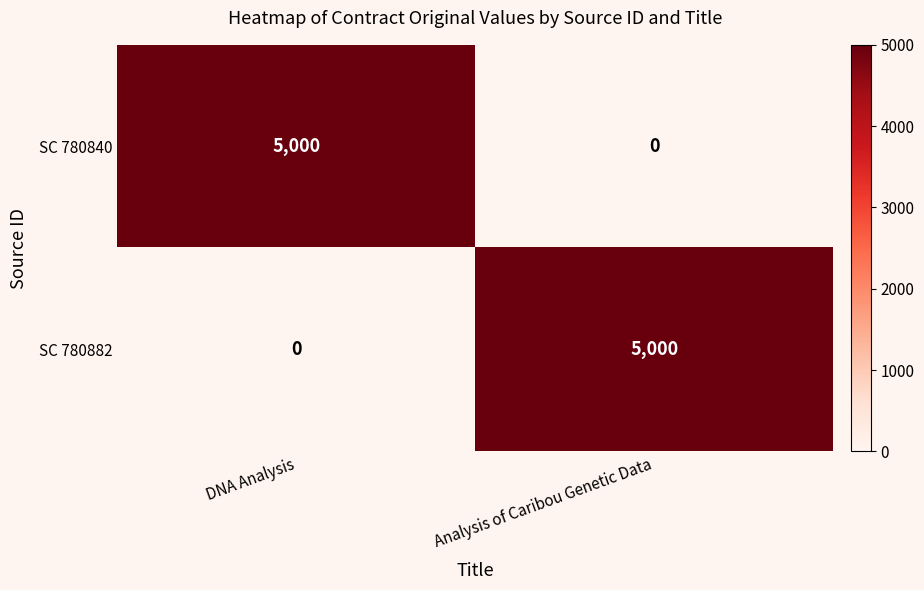

What is the total value across all series at Analysis of Caribou Genetic Data?

5000